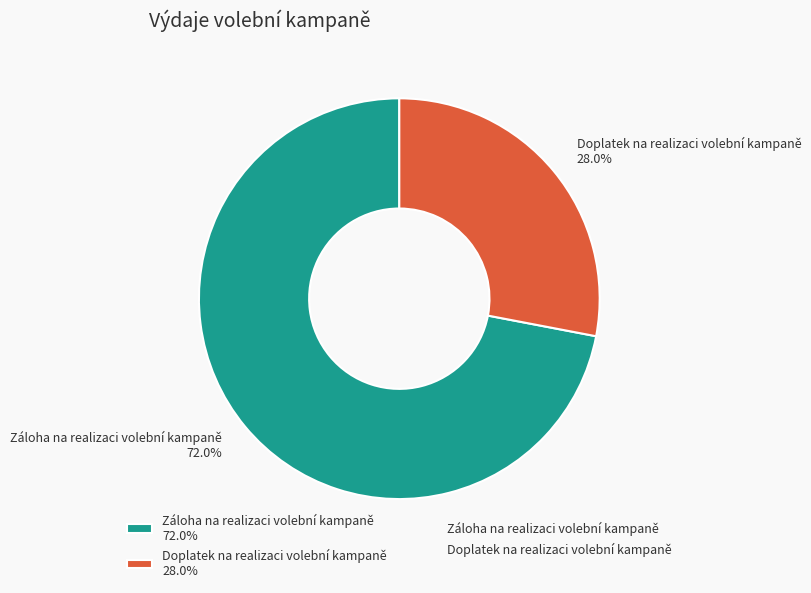

To the nearest percent, what is the difference between the Záloha na realizaci volební kampaně and Doplatek na realizaci volební kampaně slice percentages?

44%